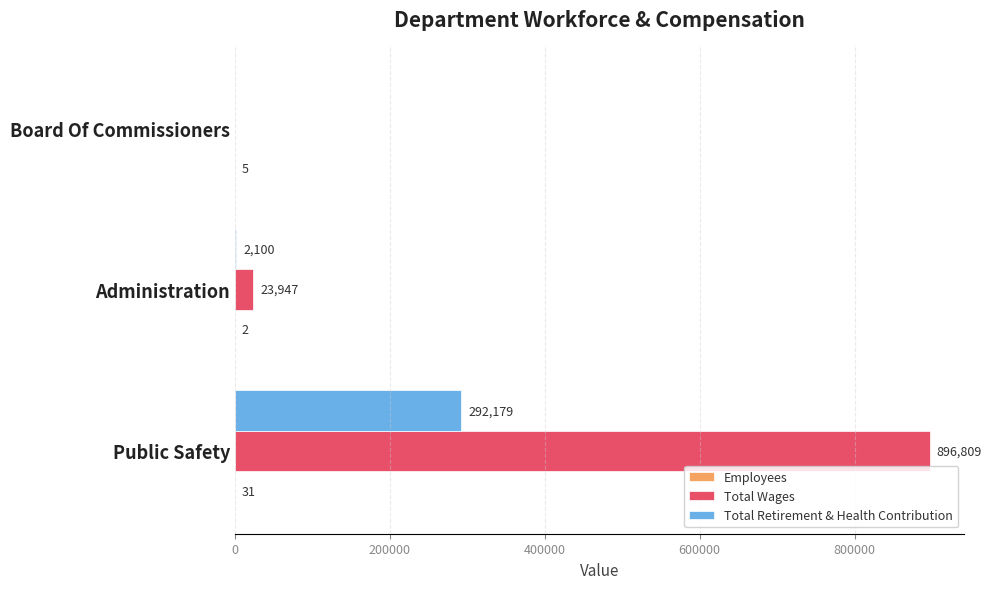

How many data points does each series have?

3